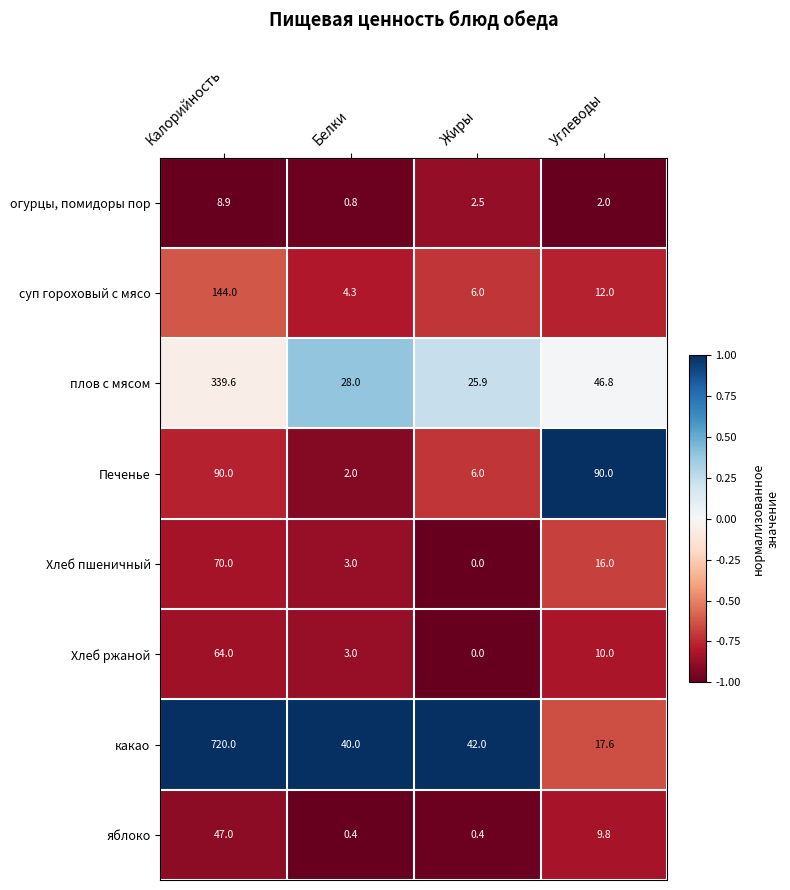

Rank the series at Калорийность from highest to lowest value.

какао, плов с мясом, суп гороховый с мясо, Печенье, Хлеб пшеничный, Хлеб ржаной, яблоко, огурцы, помидоры пор